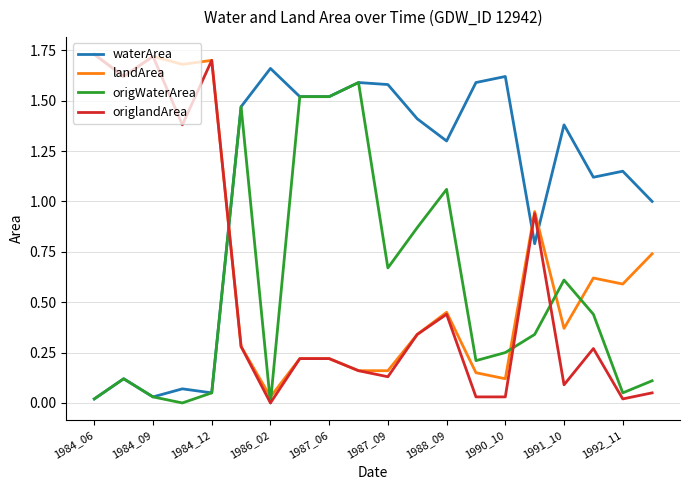

Which series has the largest total across all categories?

waterArea